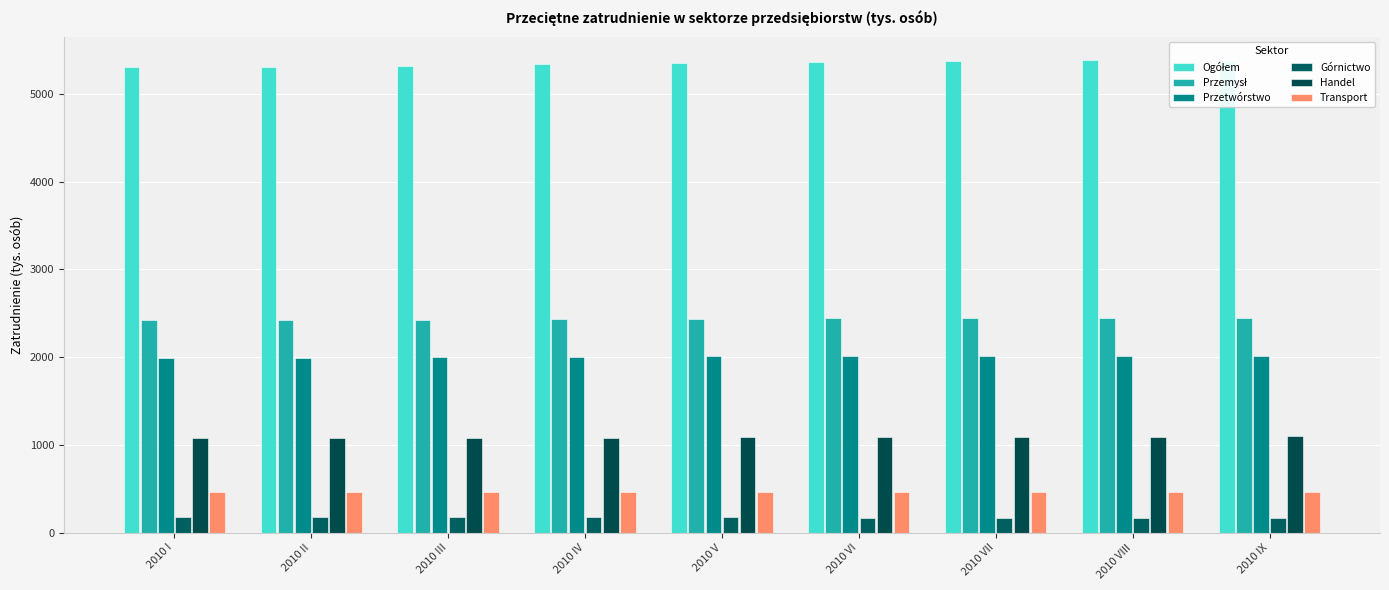

What is the sum of all Transport values?

4150